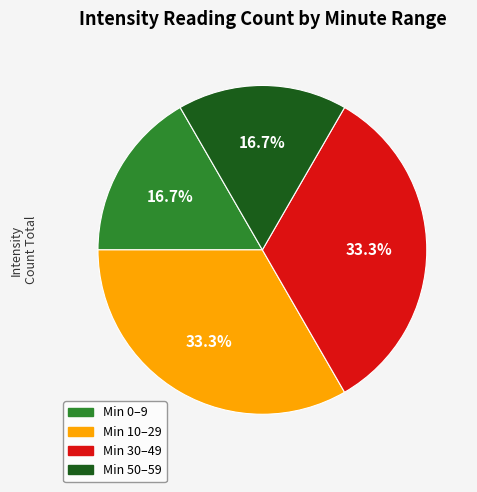

Is there any slice that represents more than half of the pie?

No